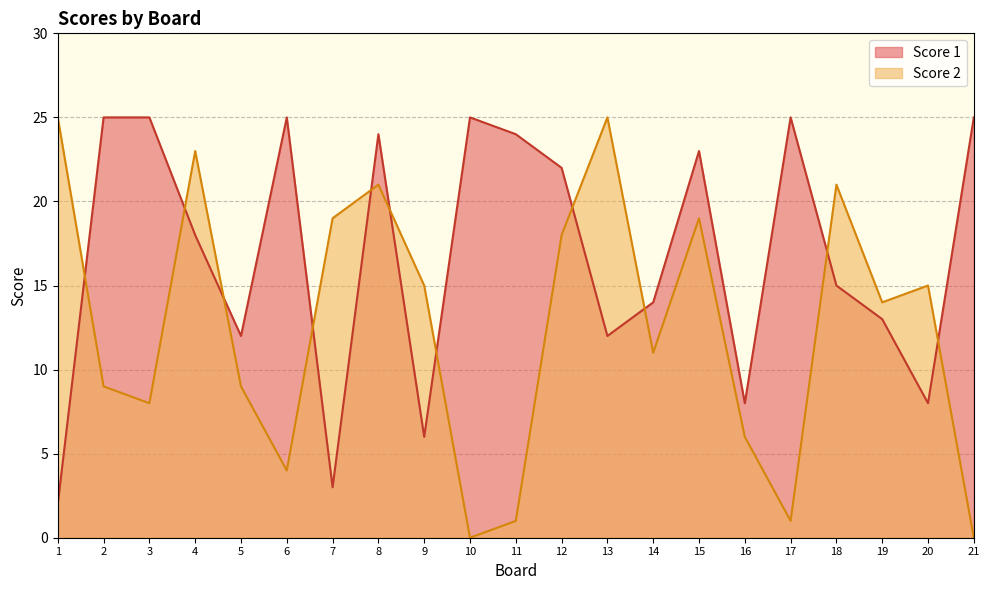

How many intersections are there between Score 2 and Score 1?

11